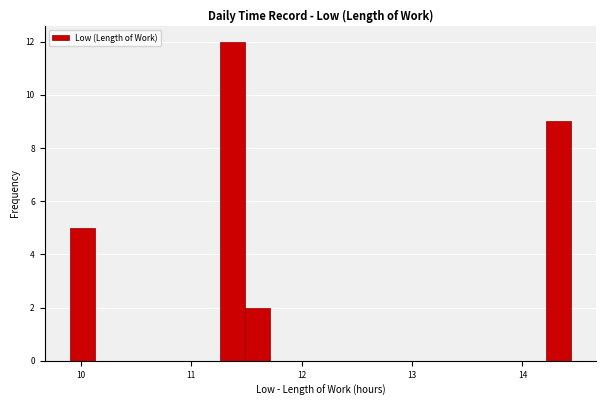

Read against the x-axis, roughly where is the centre of the tallest bar?

11.4